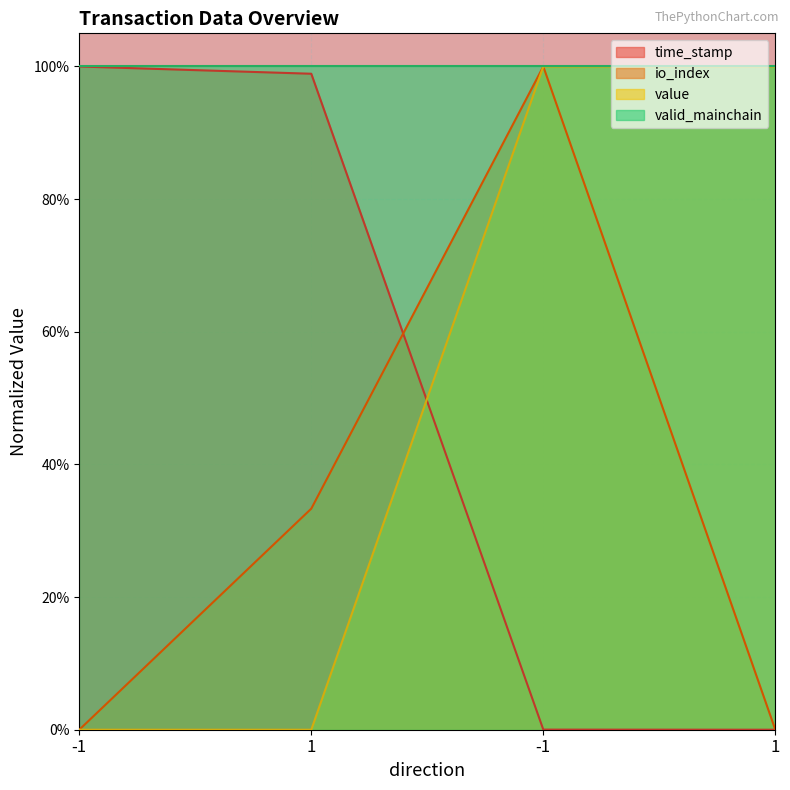

At how many categories does at least one series exceed 0?

4